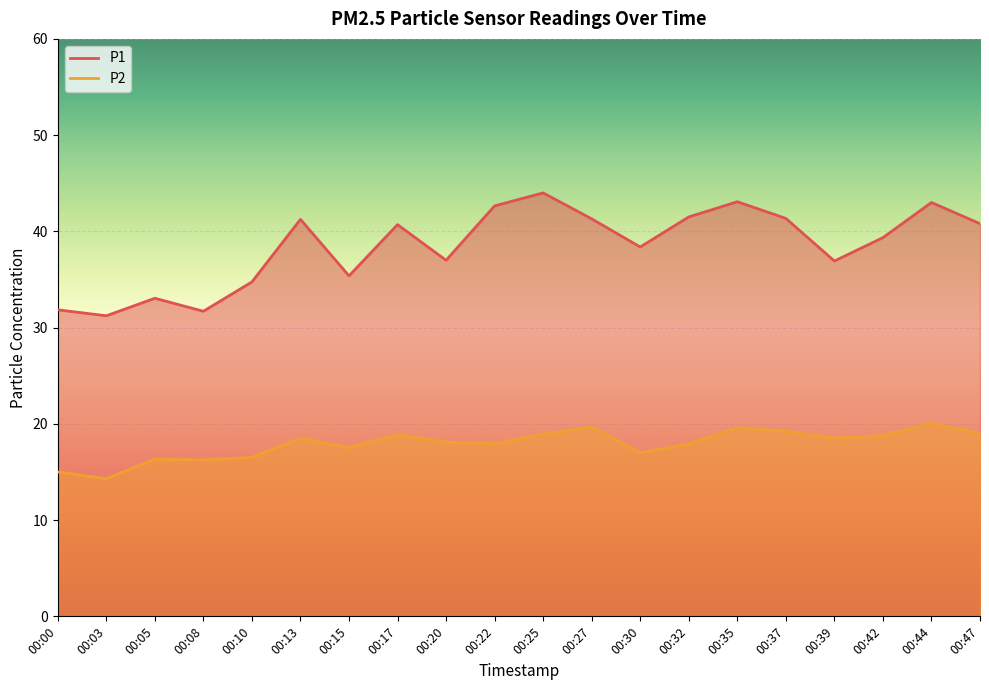

What is the difference between the highest and lowest values at 00:20?

18.9